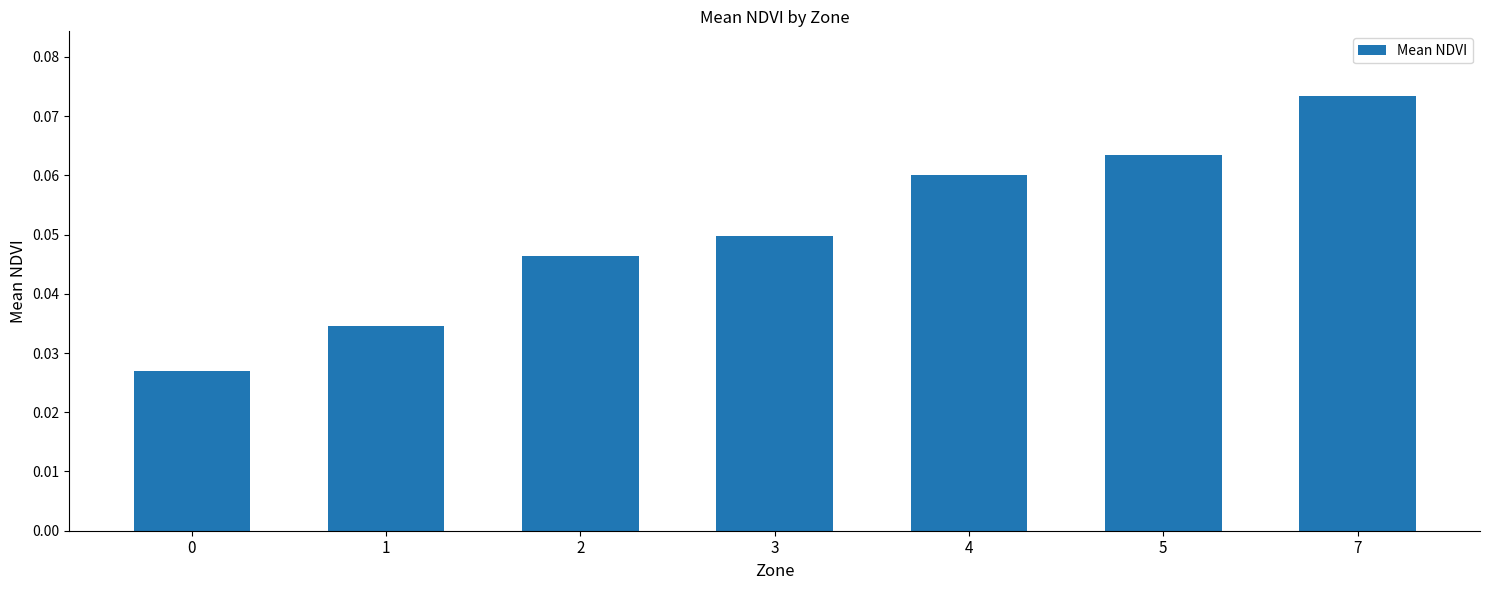

Which label corresponds to the largest value in the chart?

7